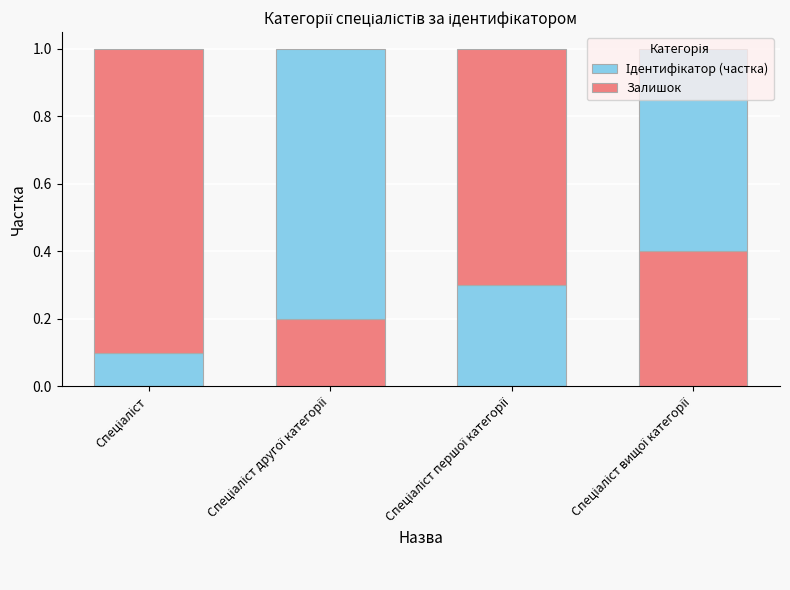

Does the chart contain stacked bars?

Yes